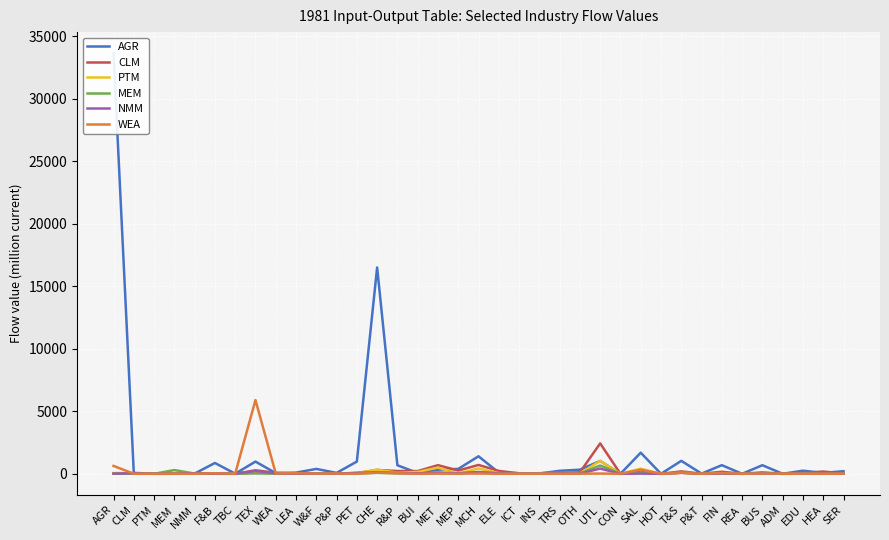

What is the label of the 11th point from the right?

SAL